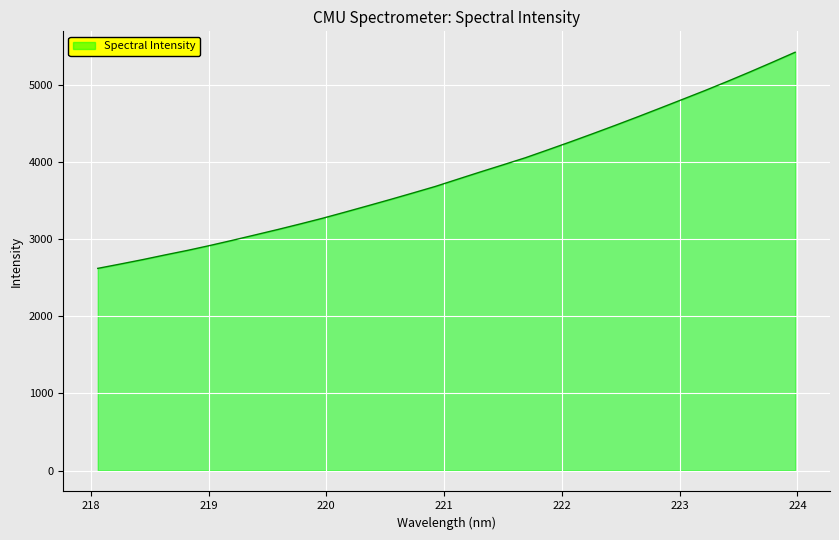

How many values are below 3780?

16